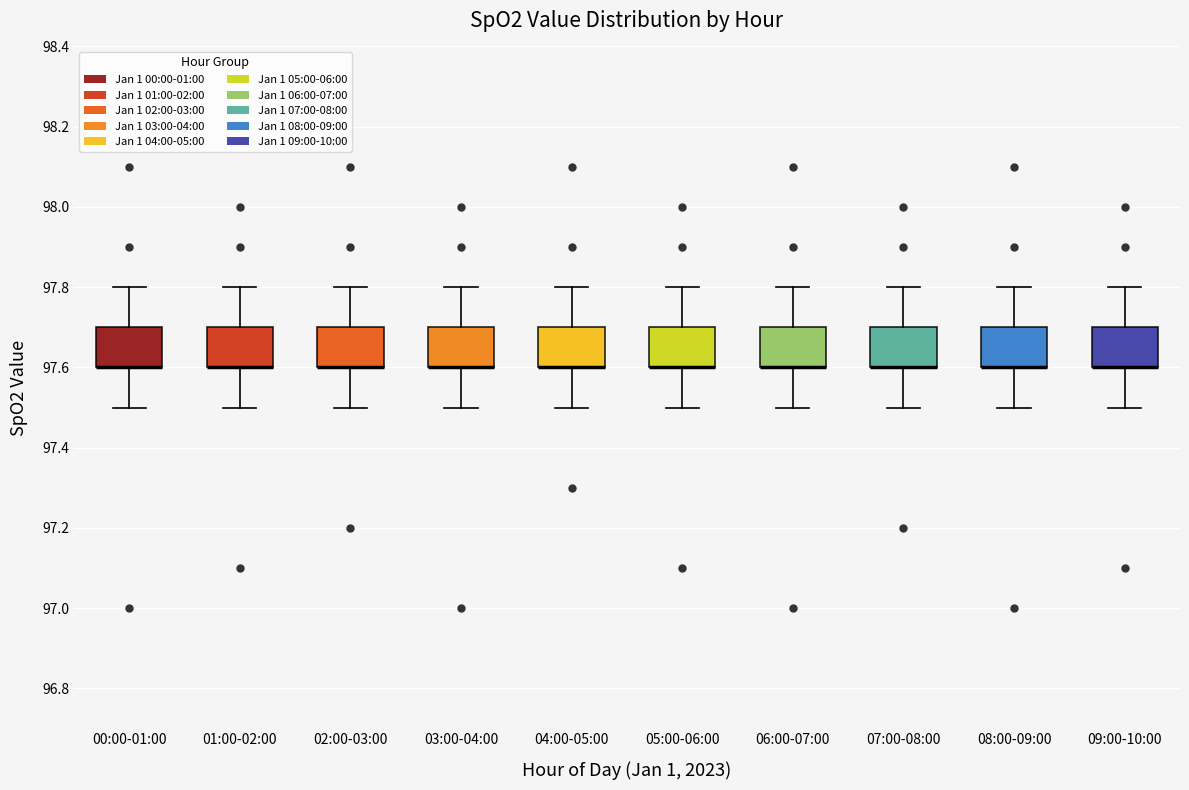

Reading left to right, read every box against the y-axis: the position of its median line, the range the box covers, and the ends of its whiskers. The values are not printed on the chart, so give them approximately, as read against the axis.

00:00-01:00: median 97.6 (drawn on the box's lower edge), box 97.6 to 97.7, whiskers 97.5 to 97.8
01:00-02:00: median 97.6 (drawn on the box's lower edge), box 97.6 to 97.7, whiskers 97.5 to 97.8
02:00-03:00: median 97.6 (drawn on the box's lower edge), box 97.6 to 97.7, whiskers 97.5 to 97.8
03:00-04:00: median 97.6 (drawn on the box's lower edge), box 97.6 to 97.7, whiskers 97.5 to 97.8
04:00-05:00: median 97.6 (drawn on the box's lower edge), box 97.6 to 97.7, whiskers 97.5 to 97.8
05:00-06:00: median 97.6 (drawn on the box's lower edge), box 97.6 to 97.7, whiskers 97.5 to 97.8
06:00-07:00: median 97.6 (drawn on the box's lower edge), box 97.6 to 97.7, whiskers 97.5 to 97.8
07:00-08:00: median 97.6 (drawn on the box's lower edge), box 97.6 to 97.7, whiskers 97.5 to 97.8
08:00-09:00: median 97.6 (drawn on the box's lower edge), box 97.6 to 97.7, whiskers 97.5 to 97.8
09:00-10:00: median 97.6 (drawn on the box's lower edge), box 97.6 to 97.7, whiskers 97.5 to 97.8